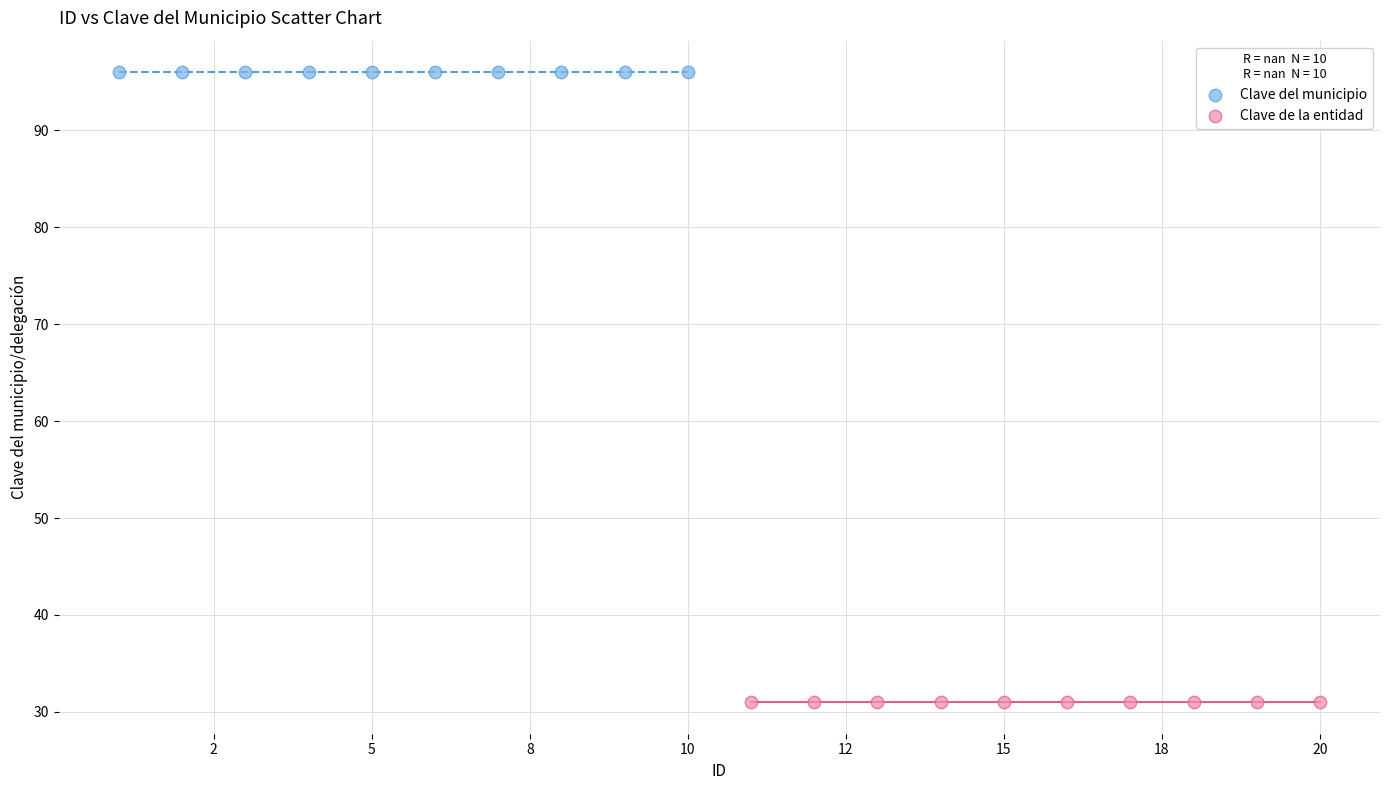

What are all the series names shown in the legend?

Clave del municipio, Clave de la entidad